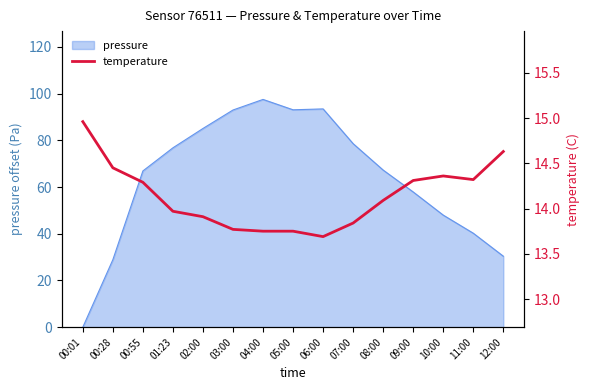

The value at 00:28 is 4.9. True or false?

False